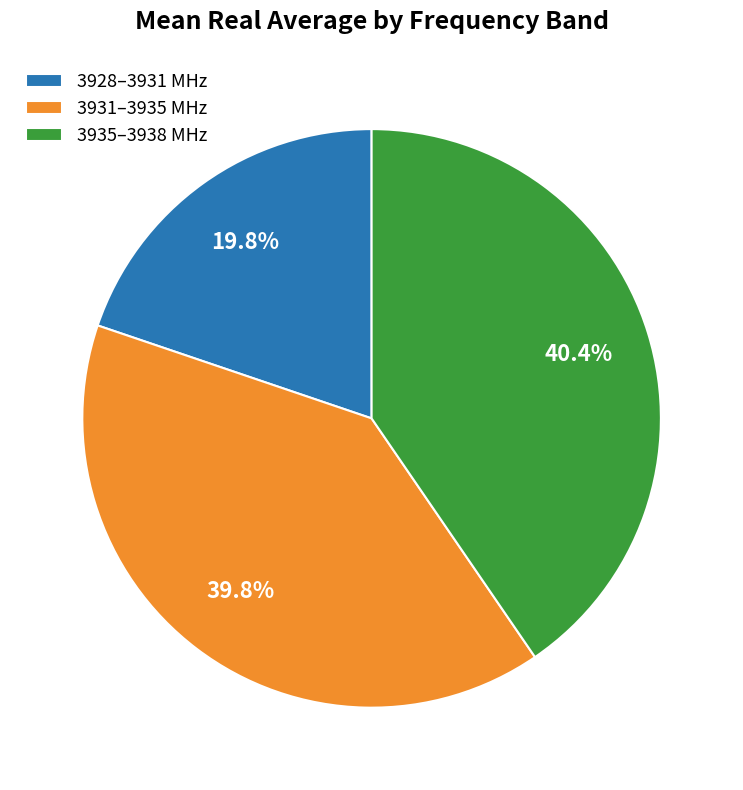

Does 3931–3935 MHz represent more than half of the total?

No